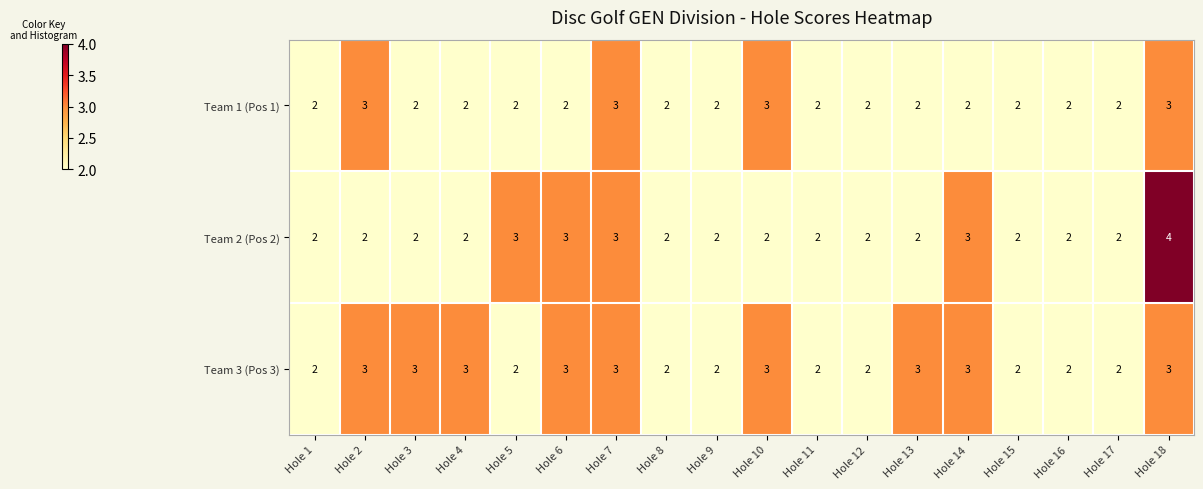

List the series in order of their overall mean, highest first.

Team 3 (Pos 3), Team 2 (Pos 2), Team 1 (Pos 1)